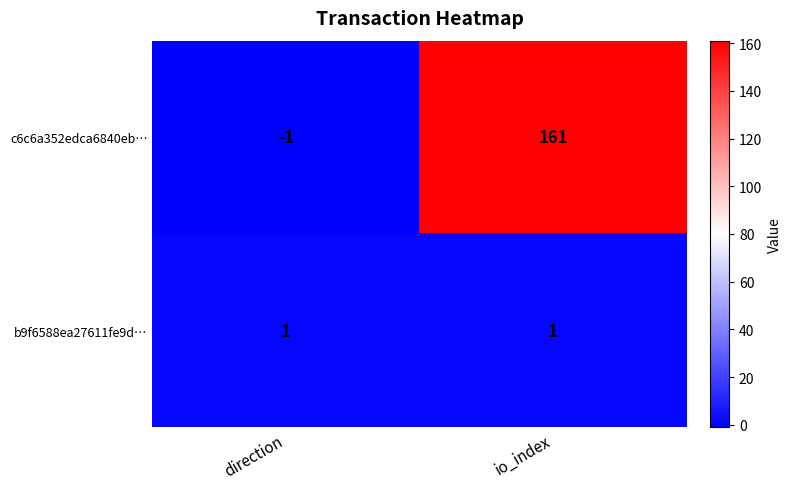

List the series in order of their overall mean, lowest first.

b9f6588ea27611fe9d…, c6c6a352edca6840eb…